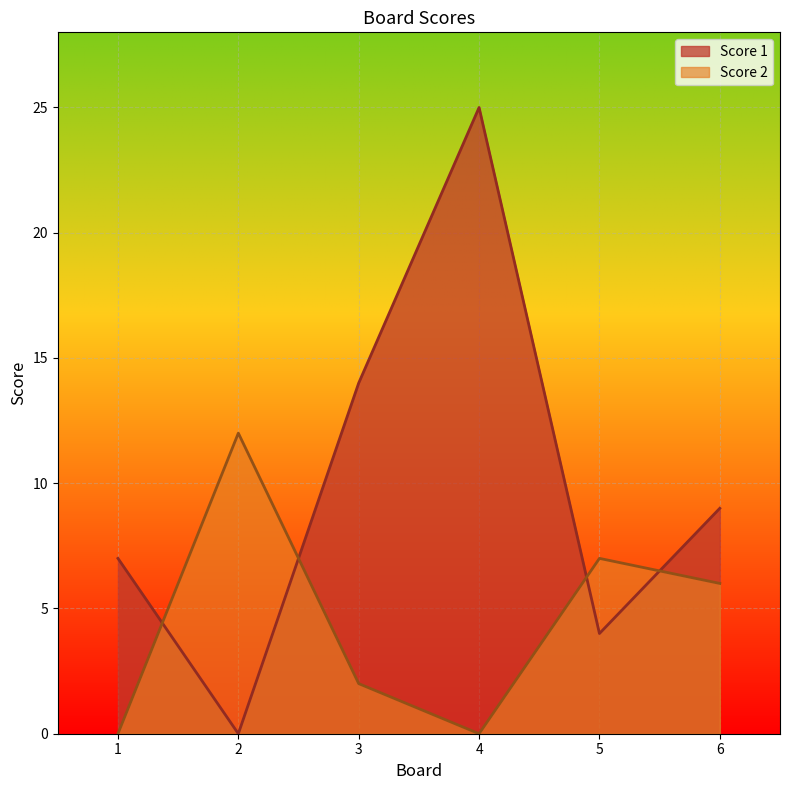

What is the difference between the highest and lowest values at 5?

3